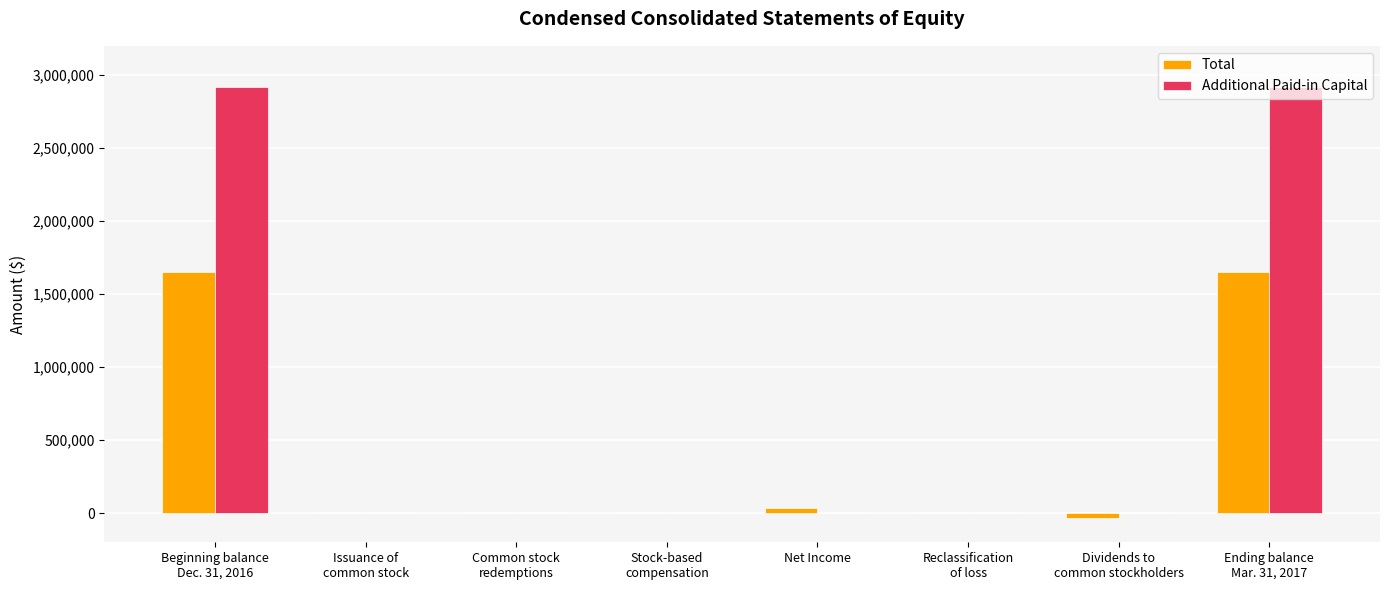

What is the sum of all Additional Paid-in Capital values?

5841678